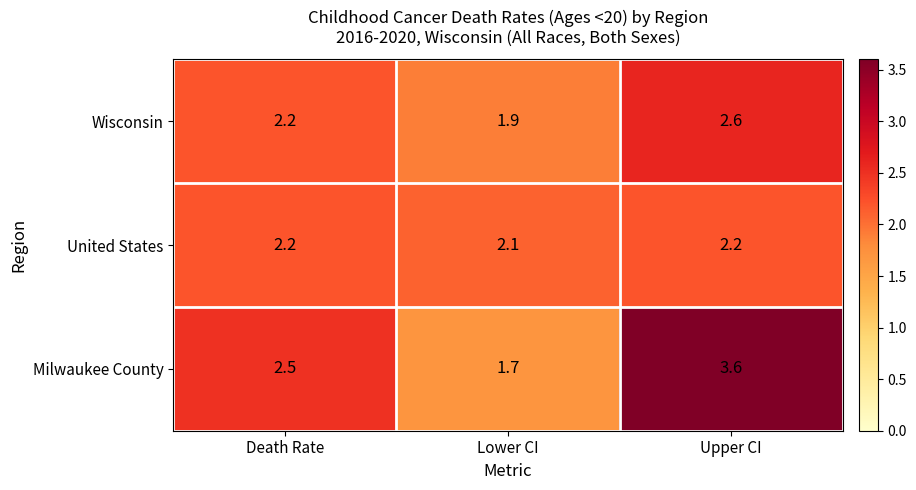

The Milwaukee County series shows 2.8 at Lower CI. True or false?

False